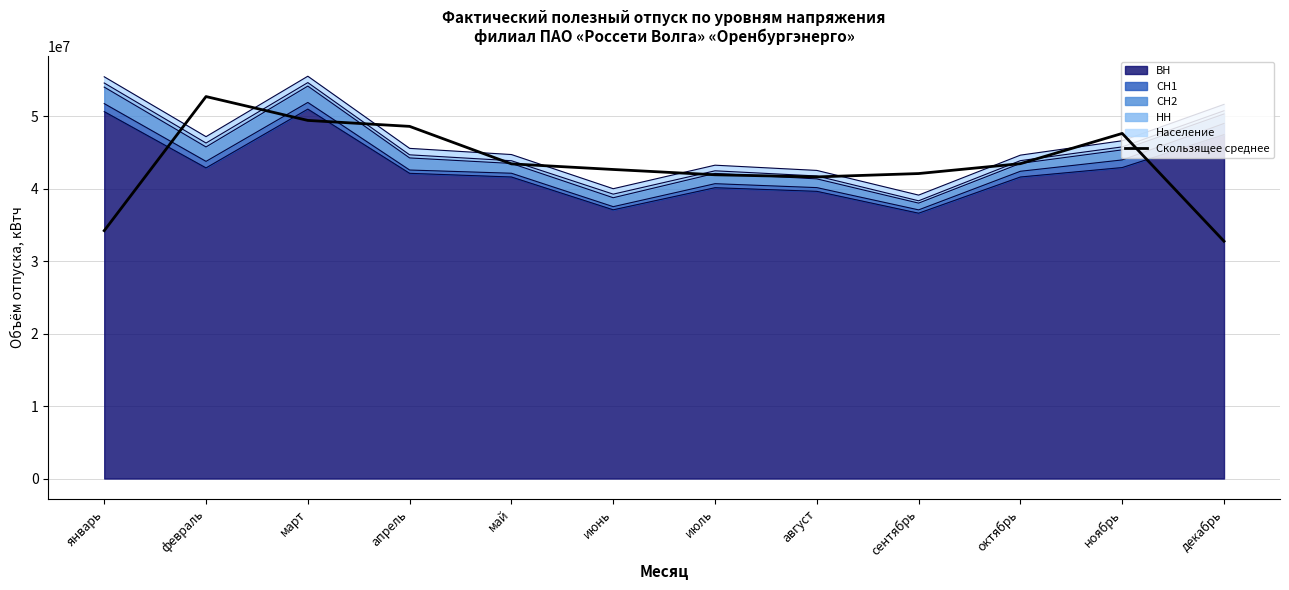

Reading left to right, transcribe all the data shown in this chart.

январь=34194753.3	февраль=52694855.7	март=49403552.3	апрель=48581596.3	май=43408865.3	июнь=42635310.0	июль=41905001.3	август=41611445.7	сентябрь=42073503.3	октябрь=43437773.7	ноябрь=47609185.0	декабрь=32738017.0